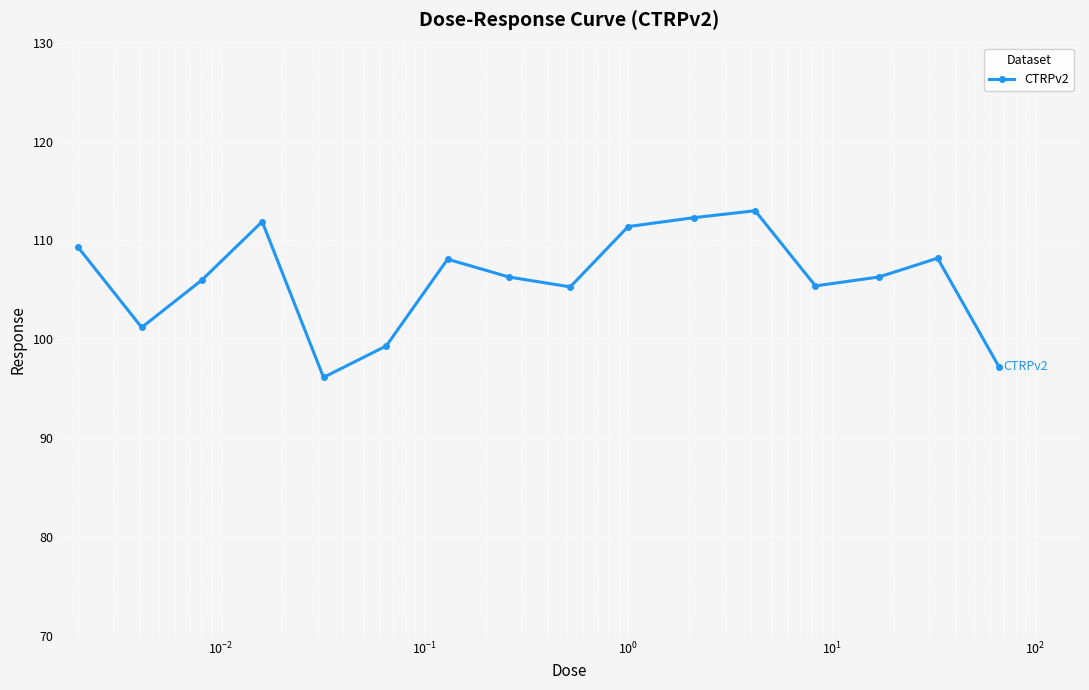

What is the minimum value shown in the chart?

96.2